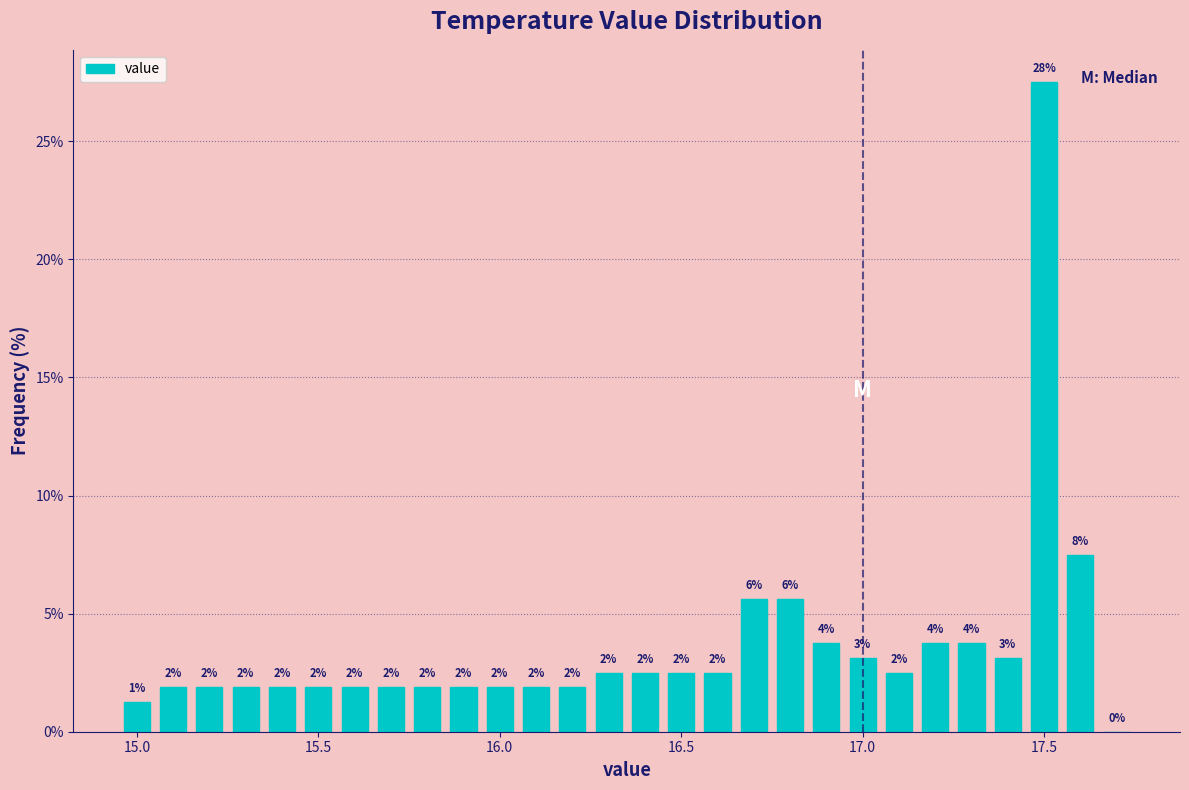

Around what value on the x-axis is the tallest bar? Give the approximate position of its centre, as read against the axis.

17.50